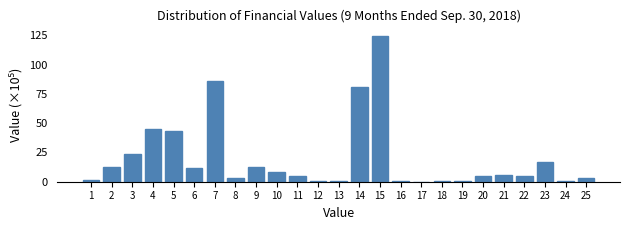

What value does the data have at 25?

3.0